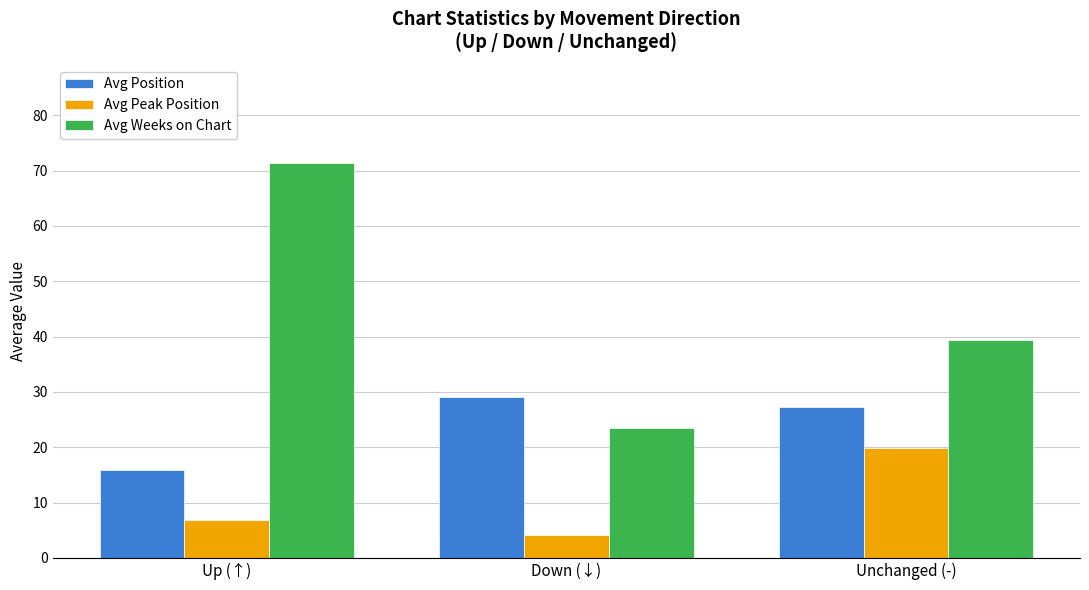

Rank the series by their maximum value, from highest to lowest.

Avg Weeks on Chart, Avg Position, Avg Peak Position